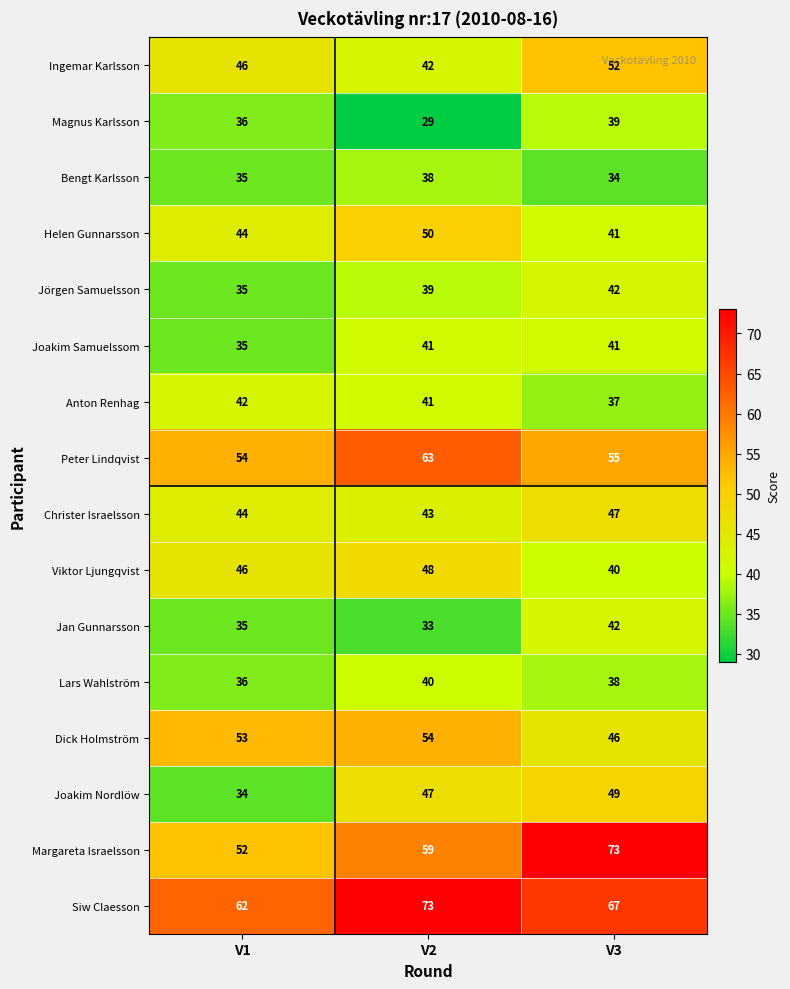

List the labels in order of Helen Gunnarsson value, smallest first.

V3, V1, V2